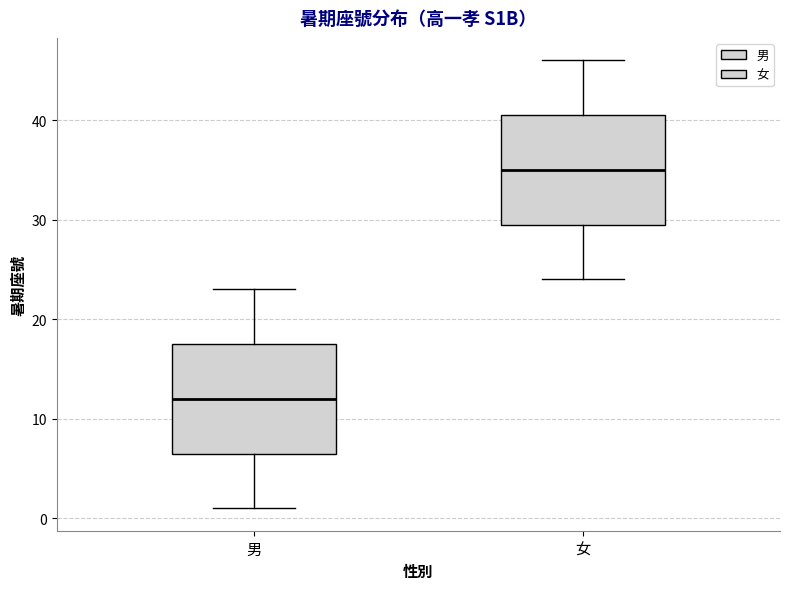

Reading left to right, transcribe this box plot: for each box, give where its median line is, the range the box spans, and where its two whiskers end, as read against the y-axis. The values are not printed on the chart, so give them approximately, as read against the axis.

男: median 12, box 7 to 18, whiskers 1 to 23
女: median 35, box 30 to 41, whiskers 24 to 46